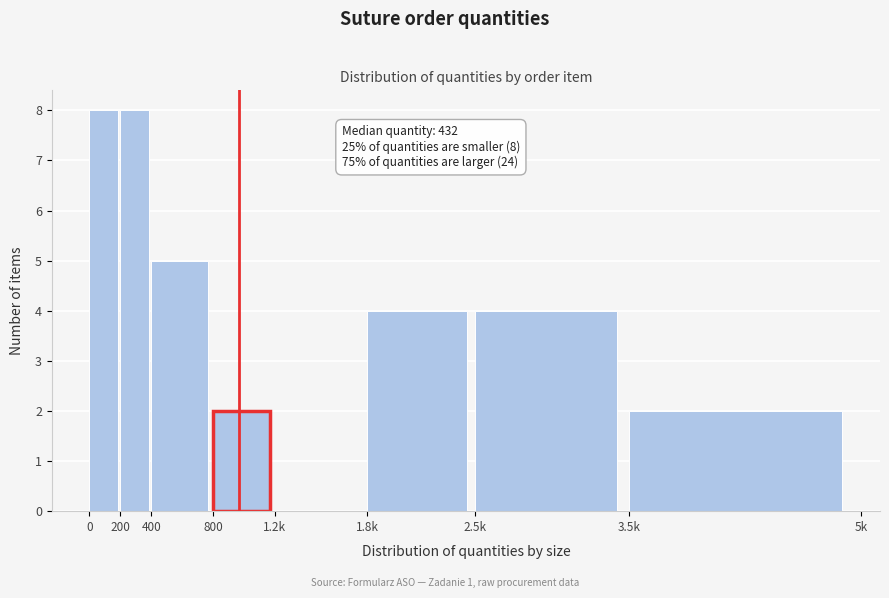

Reading left to right, transcribe all the data shown in this chart.

0=8	200=8	400=5	800=2	1.2k=0	1.8k=4	2.5k=4	3.5k=2